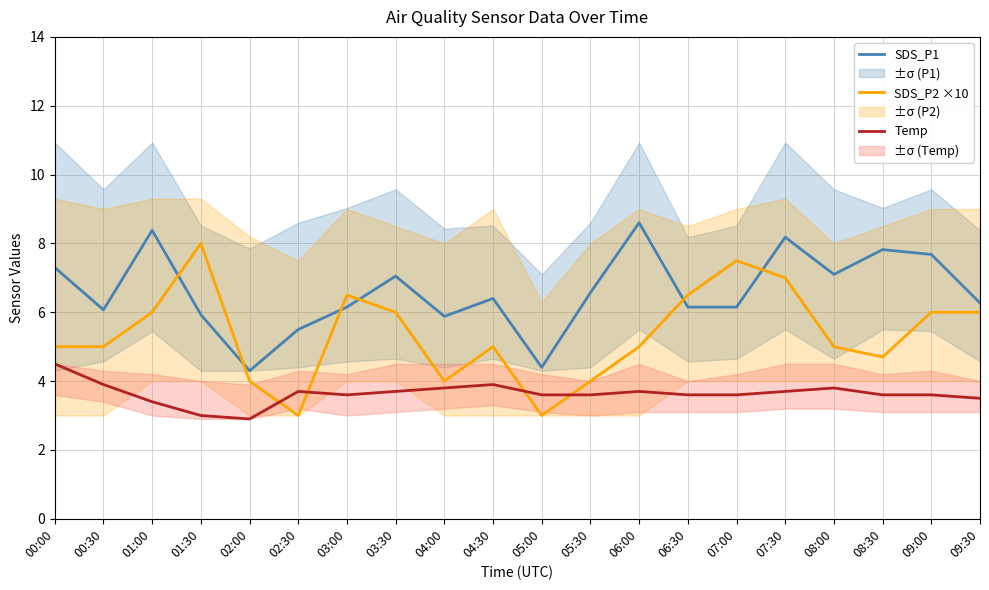

What is the label of the 1st point from the right?

09:30